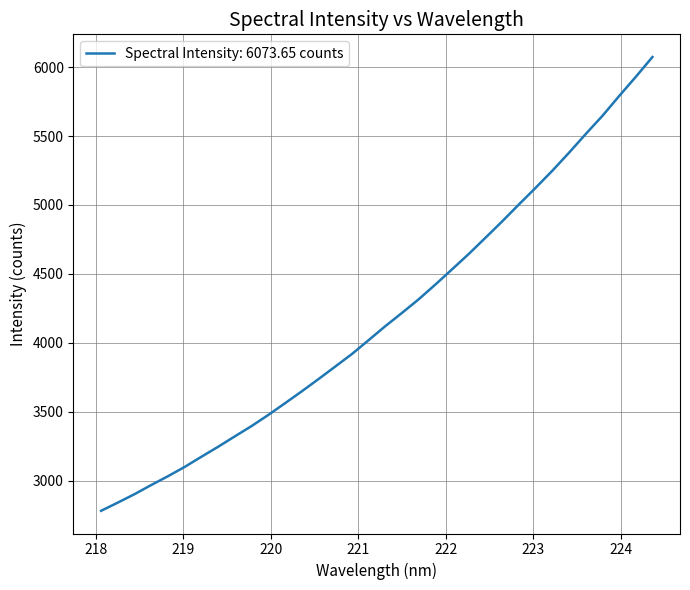

How many categories are shown in the chart?

34